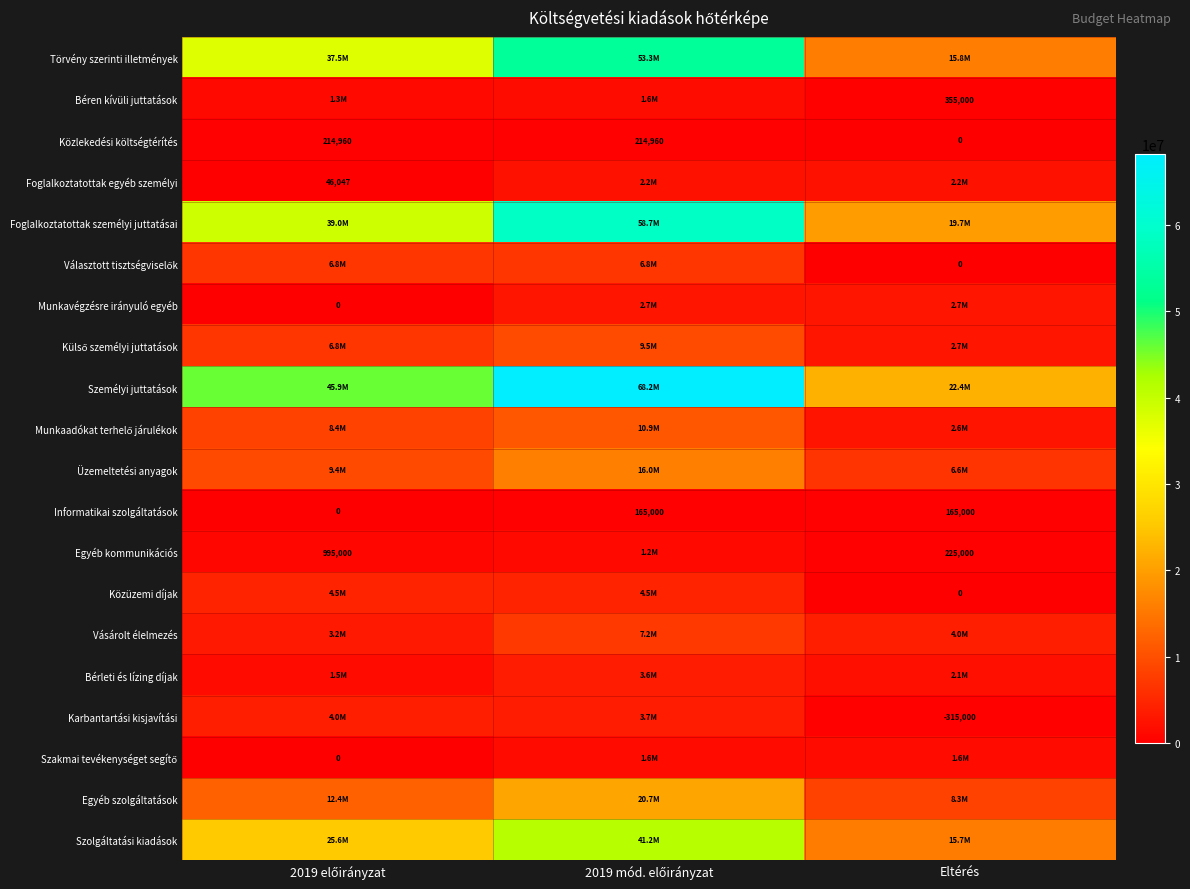

Which category has the lowest value in the Közlekedési költségtérítés series?

Eltérés